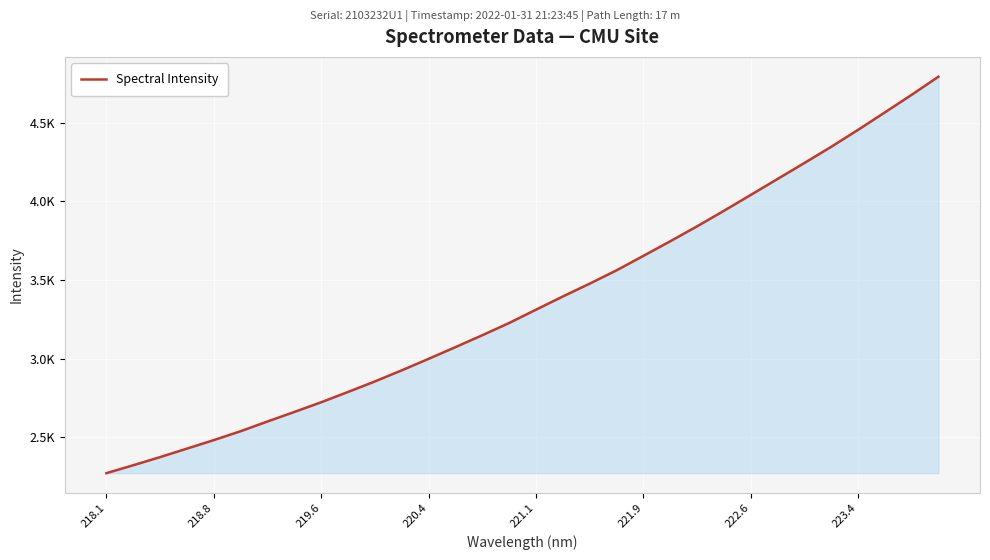

Count the number of categories in the chart.

32